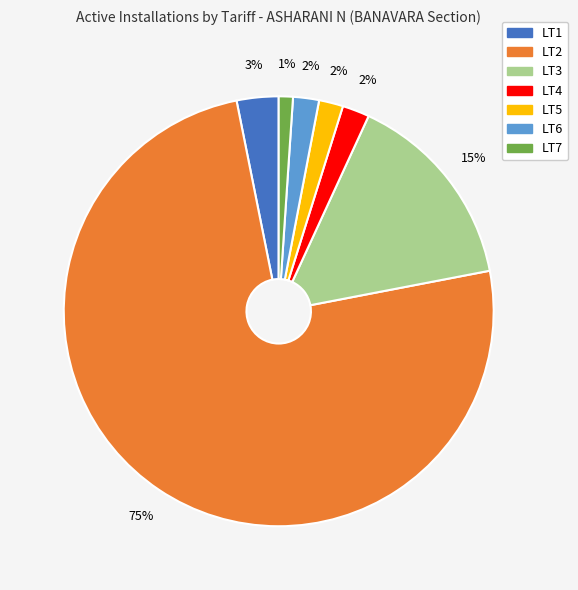

Which has a higher value, LT6 or LT2?

LT2